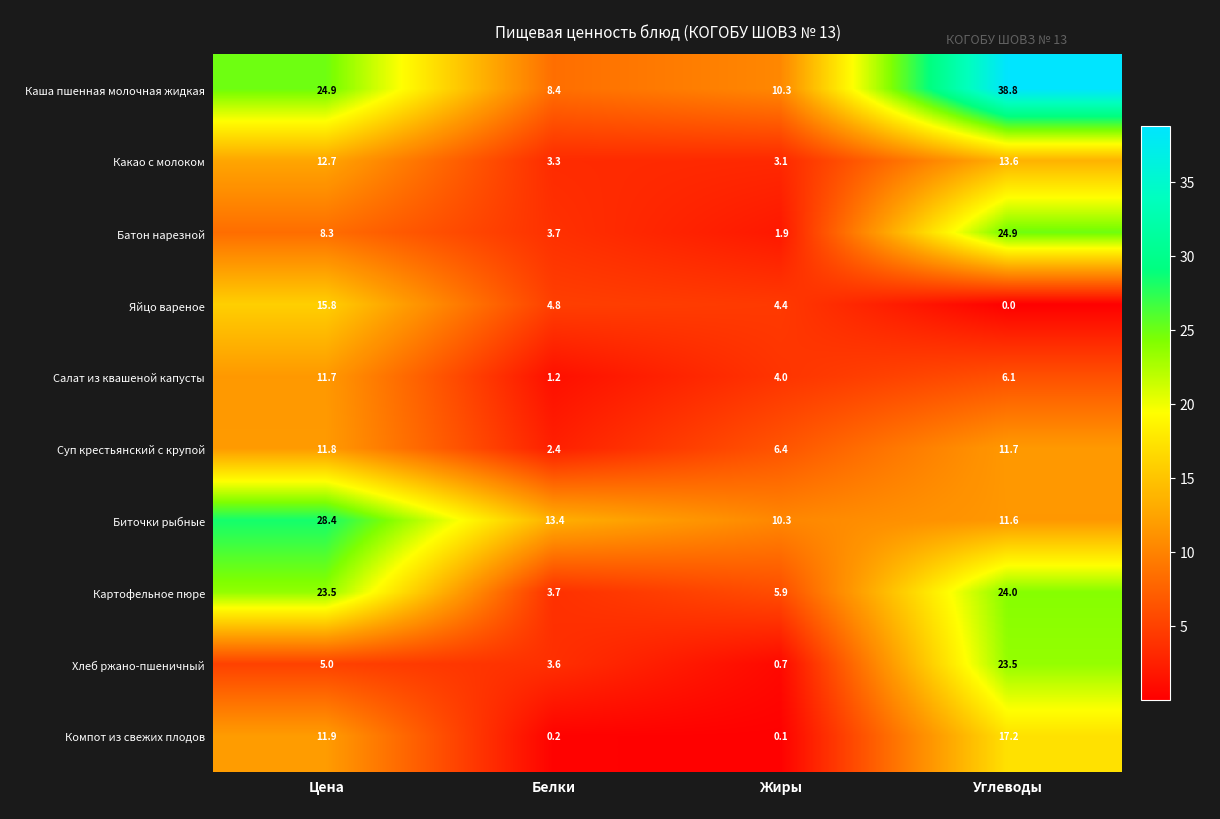

Rank the series by their maximum value, from lowest to highest.

Салат из квашеной капусты, Суп крестьянский с крупой, Какао с молоком, Яйцо вареное, Компот из свежих плодов, Хлеб ржано-пшеничный, Картофельное пюре, Батон нарезной, Биточки рыбные, Каша пшенная молочная жидкая